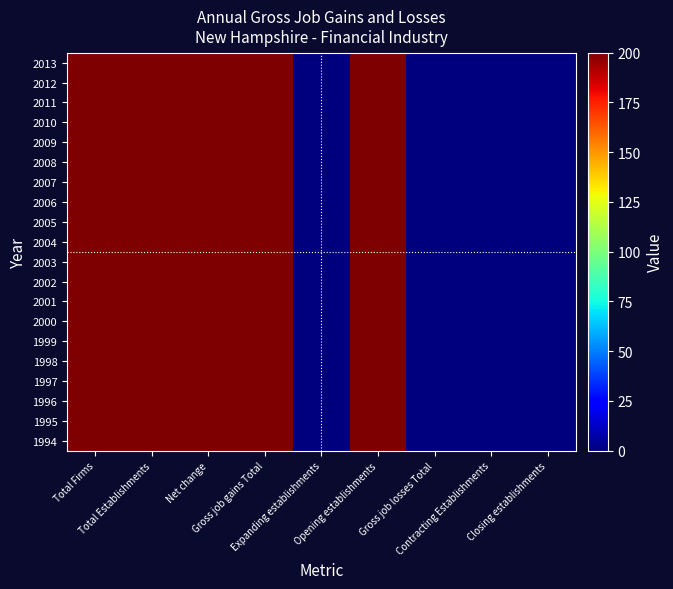

What is the total value across all series at Opening establishments?

4000